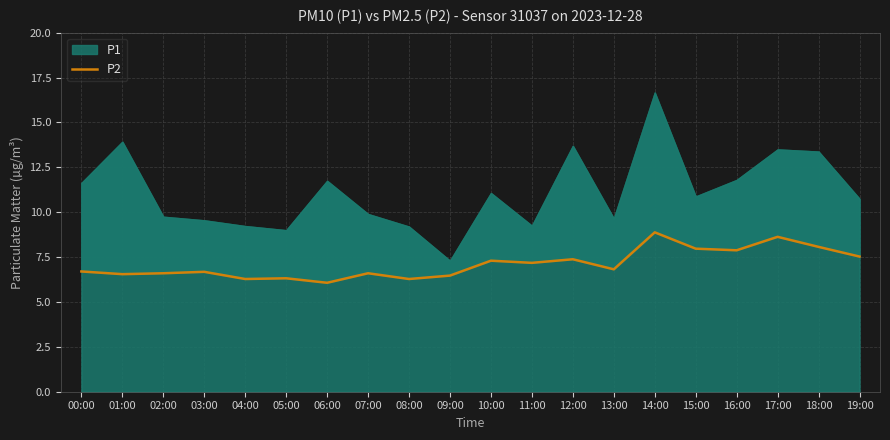

What is the average value?

7.1